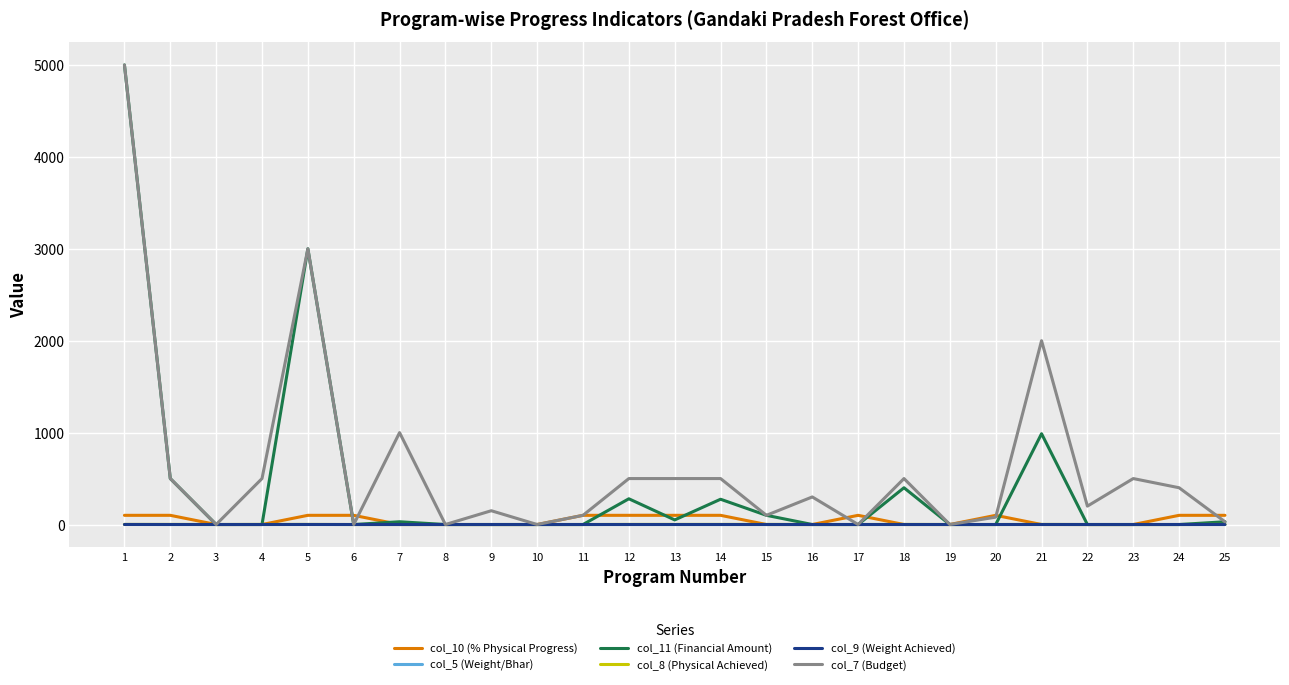

What is the greatest value displayed?

5000.0